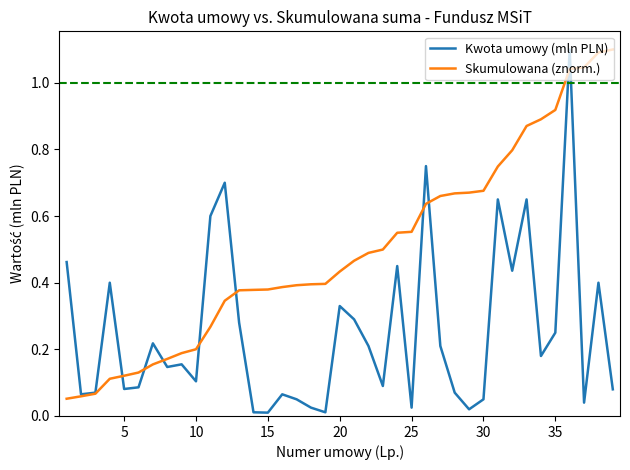

Which series has the largest total across all categories?

Skumulowana (znorm.)